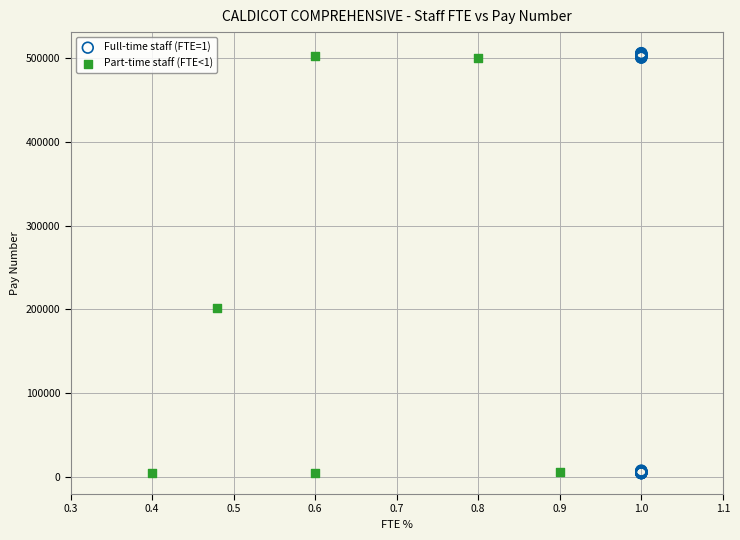

Which series has the largest Y range (max minus min)?

Full-time staff (FTE=1)